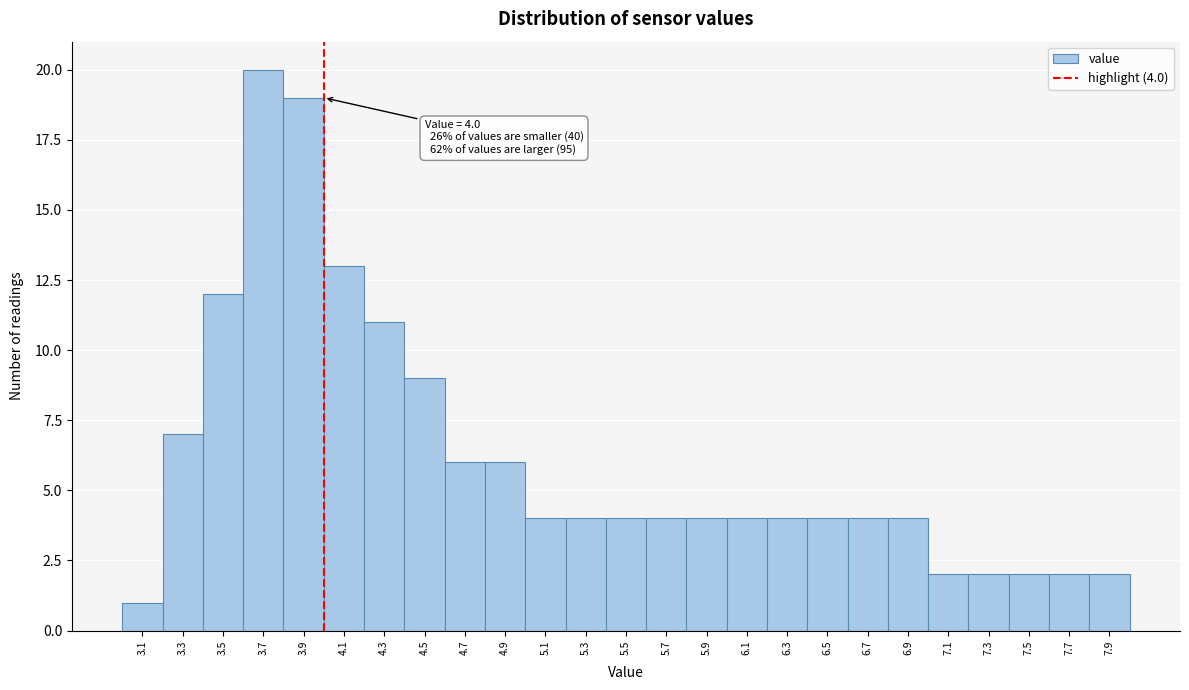

Which range on the x-axis has the tallest bar?

3.6 to 3.8